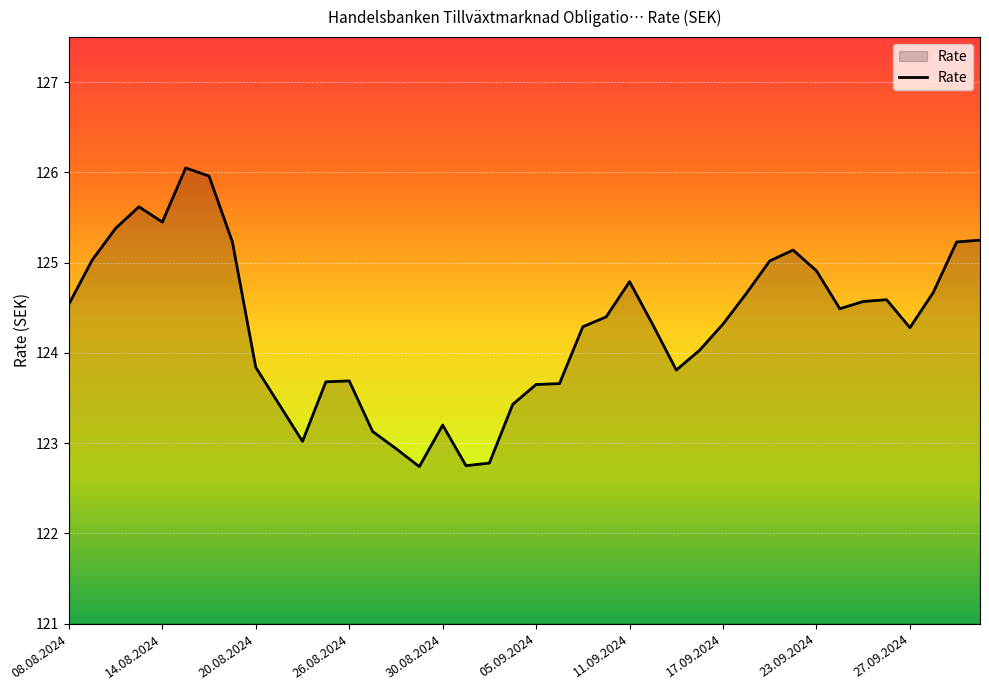

What is the smallest value displayed?

122.7